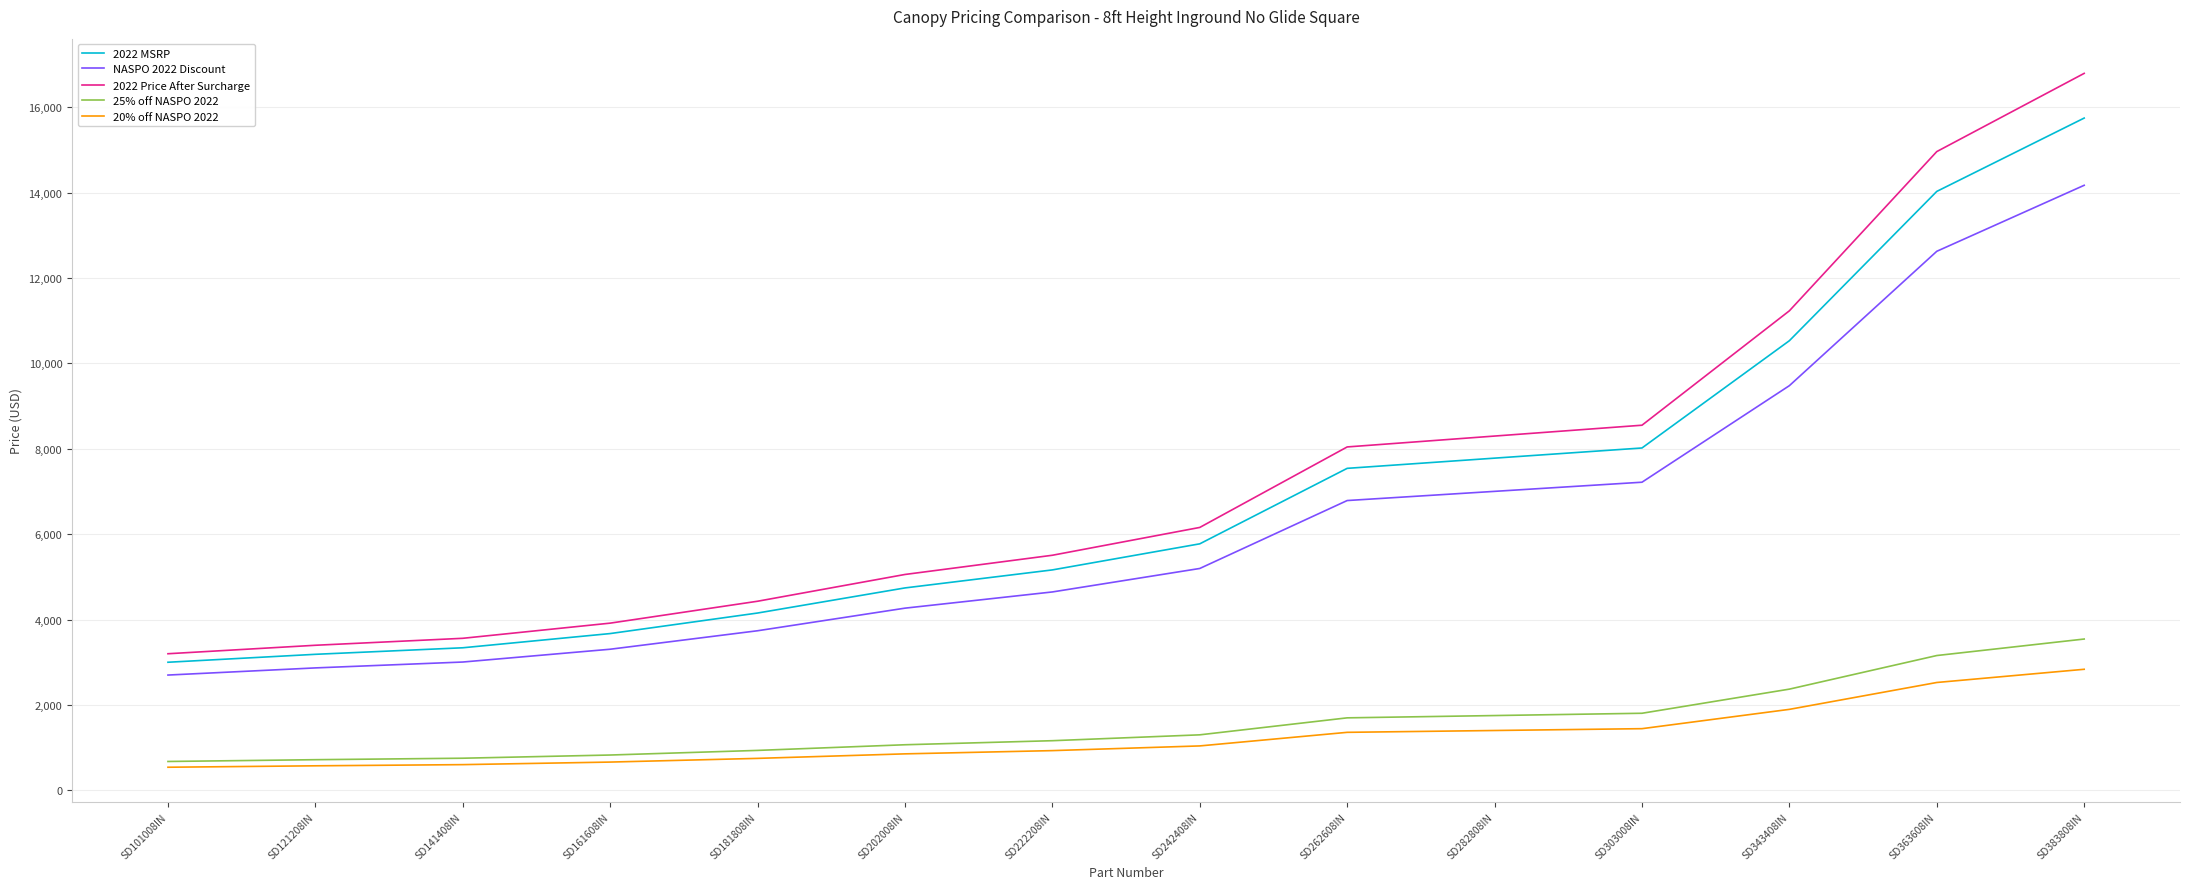

At which label does 2022 MSRP reach its peak?

SD383808IN